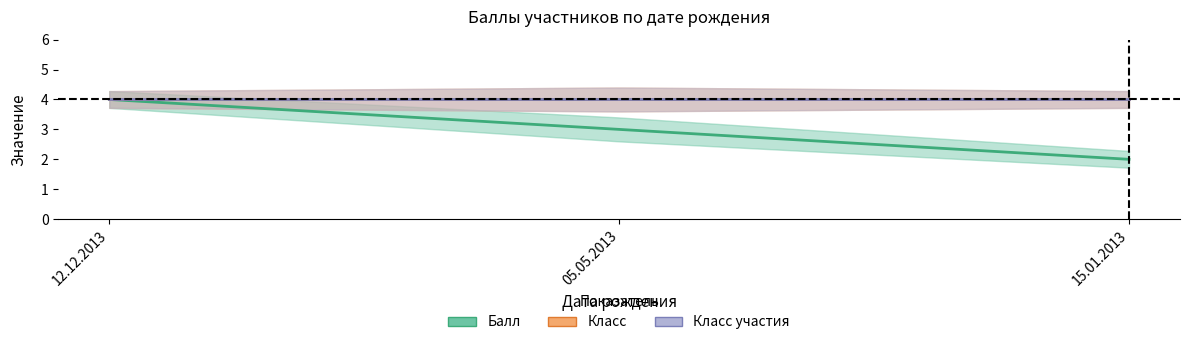

Between 12.12.2013 and 05.05.2013, which series saw the biggest shift?

Балл